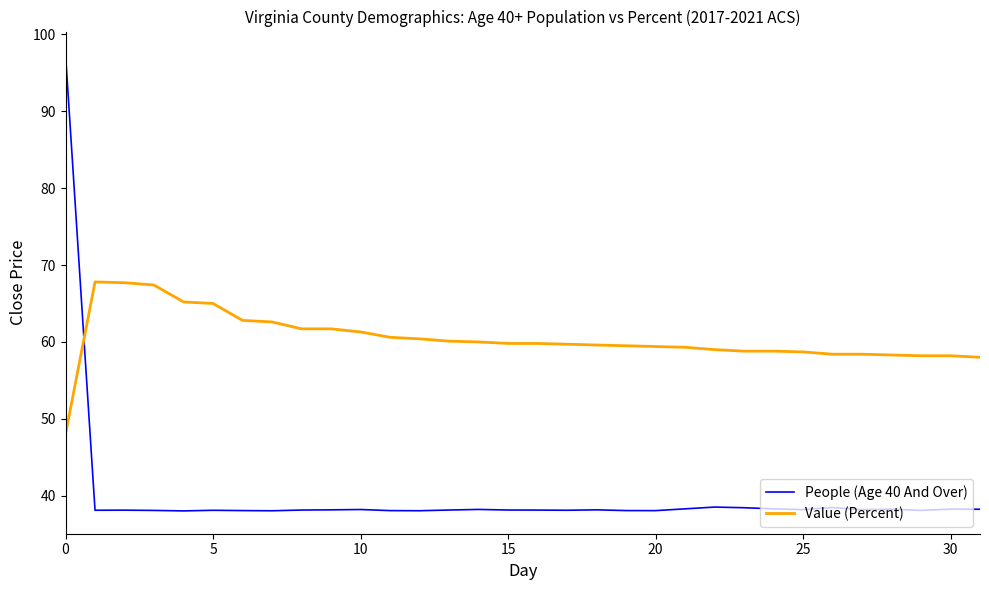

What is the difference between the maximum and minimum values in the Value (Percent) series?

19.8